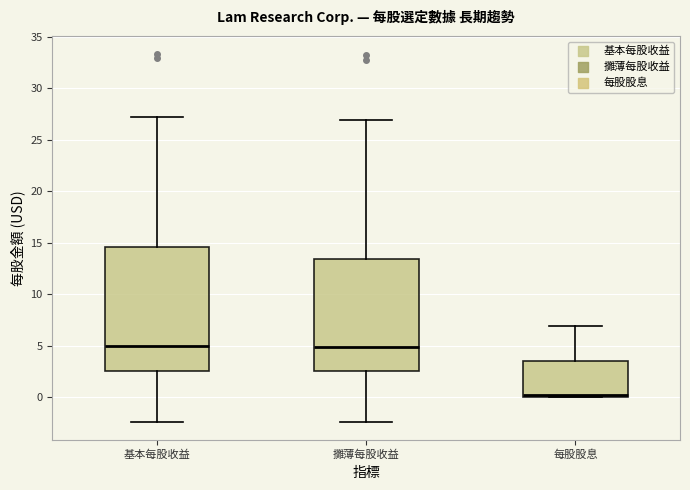

Reading left to right, read every box against the y-axis: the position of its median line, the range the box covers, and the ends of its whiskers. The values are not printed on the chart, so give them approximately, as read against the axis.

基本每股收益: median 5.0, box 2.5 to 14.5, whiskers -2.5 to 27.0
攤薄每股收益: median 5.0, box 2.5 to 13.5, whiskers -2.5 to 27.0
每股股息: median 0.0 (just above the box's lower edge), box 0.0 to 3.5, whiskers 0.0 to 7.0